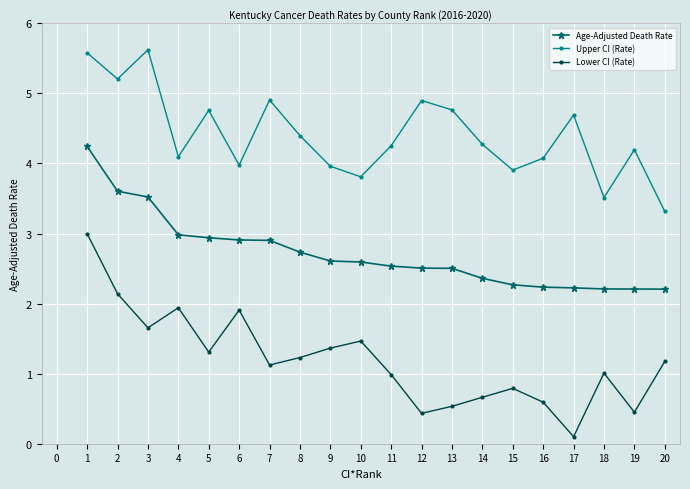

The value of Upper CI (Rate) at 6 is 2.5. True or false?

False